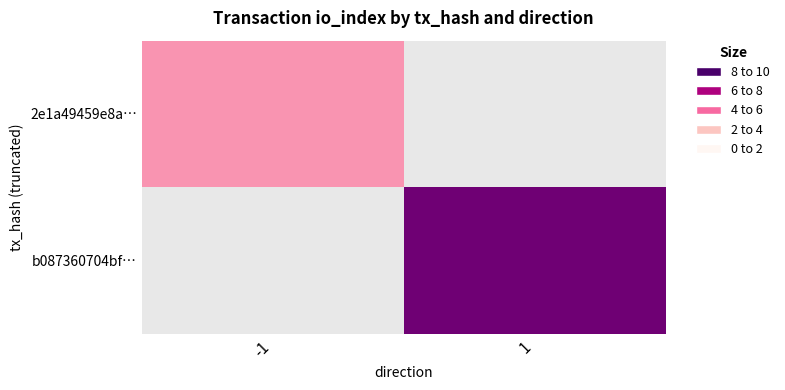

Rank the categories by 2e1a49459e8a… value from lowest to highest.

-1, 1